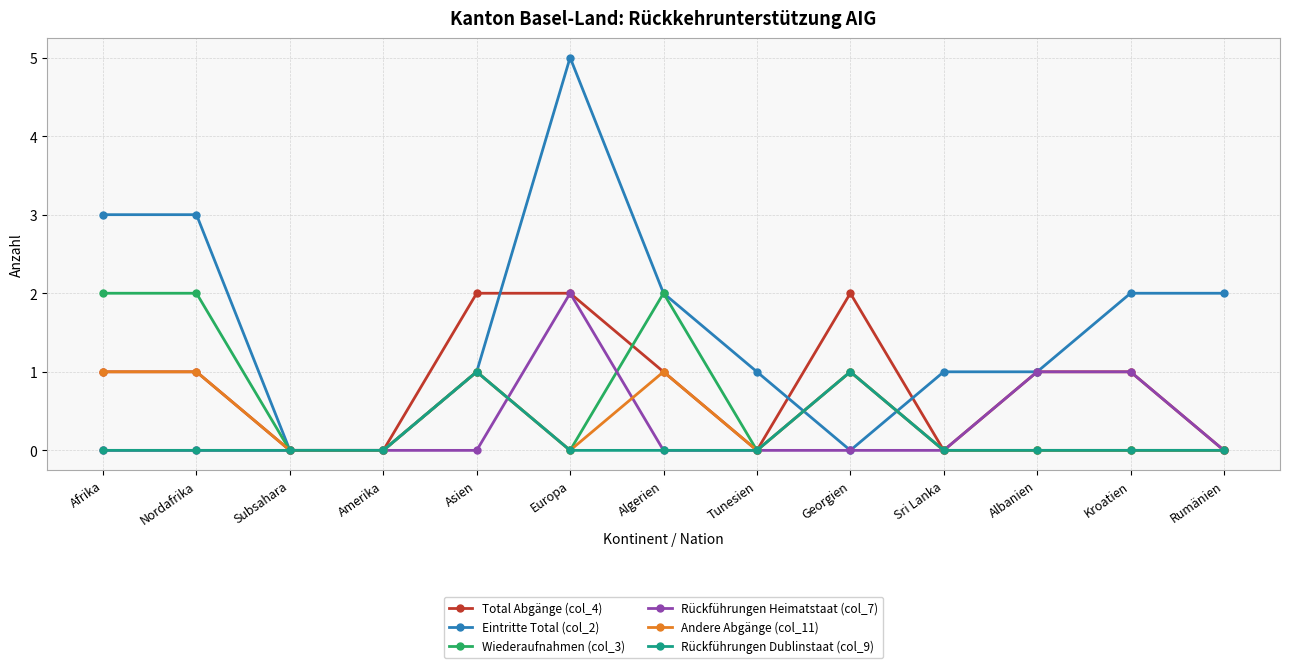

What is the total value across all series at Albanien?

3